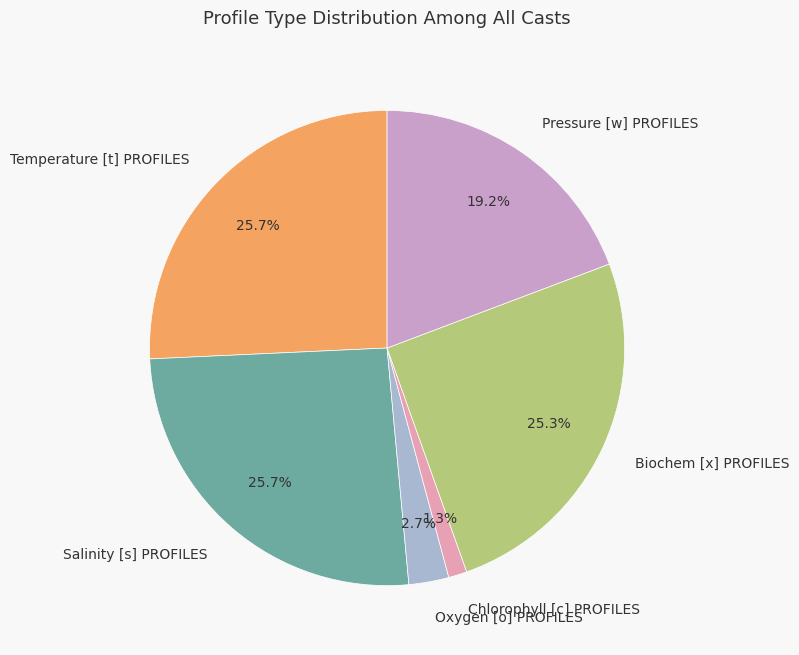

To the nearest percent, what is the combined percentage of Temperature [t] PROFILES and Oxygen [o] PROFILES?

28%